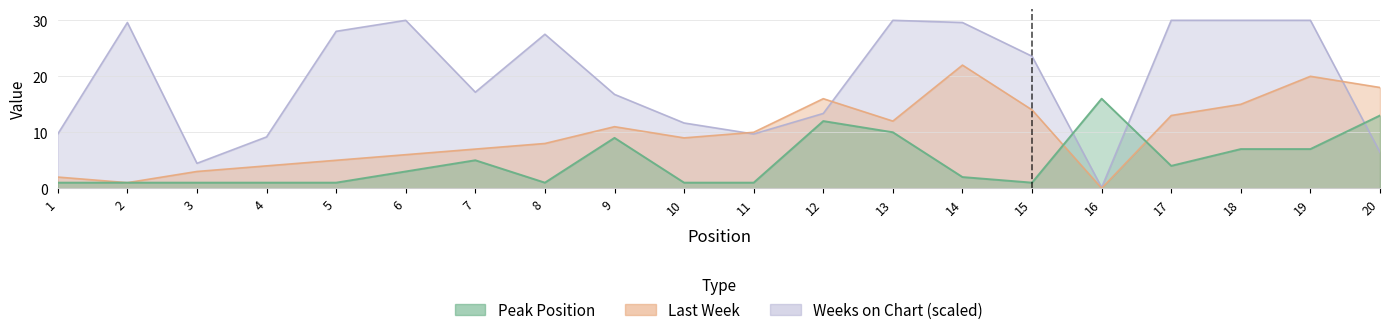

What are all the series names shown in the legend?

Peak Position, Last Week, Weeks on Chart